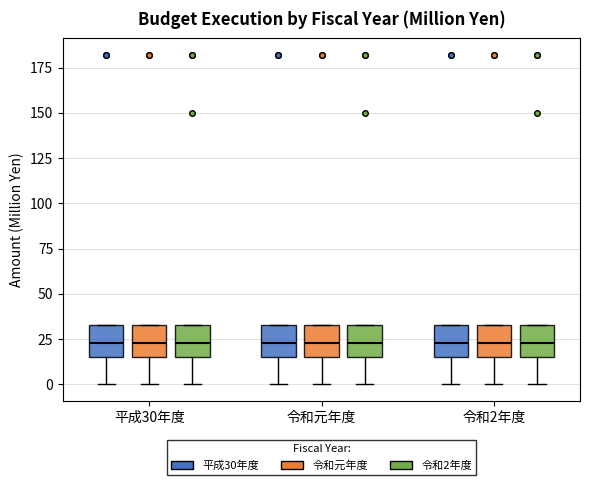

Where is the upper edge of the box for 平成30年度 (令和元年度) on the y-axis? The values are not printed on the chart, so give them approximately, as read against the axis.

35